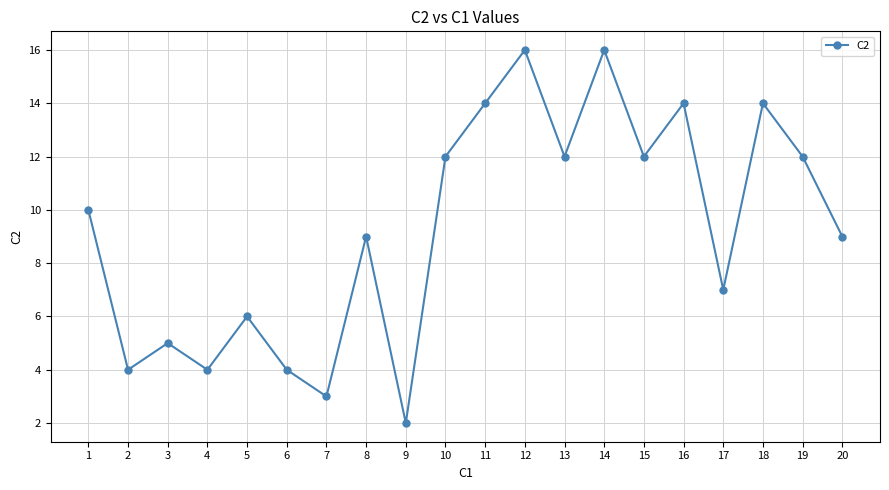

How many interior local peaks (higher than both neighbors) does the data have?

7